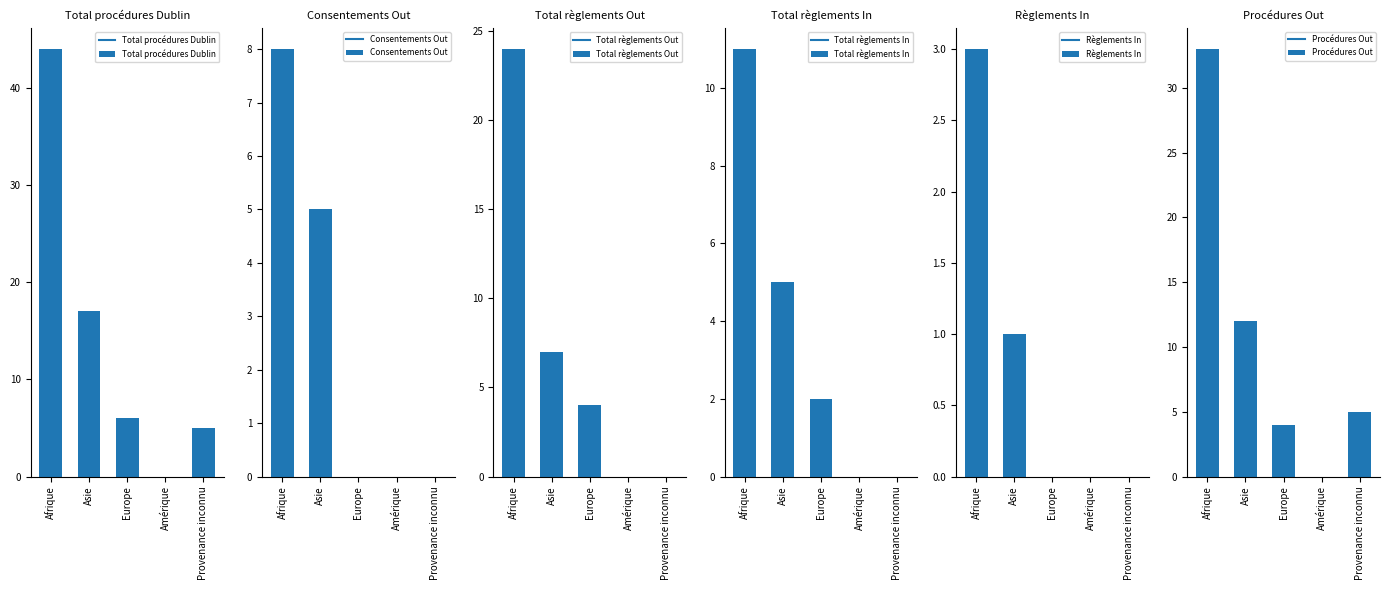

How many data points in Total procédures Dublin are less than 6?

2